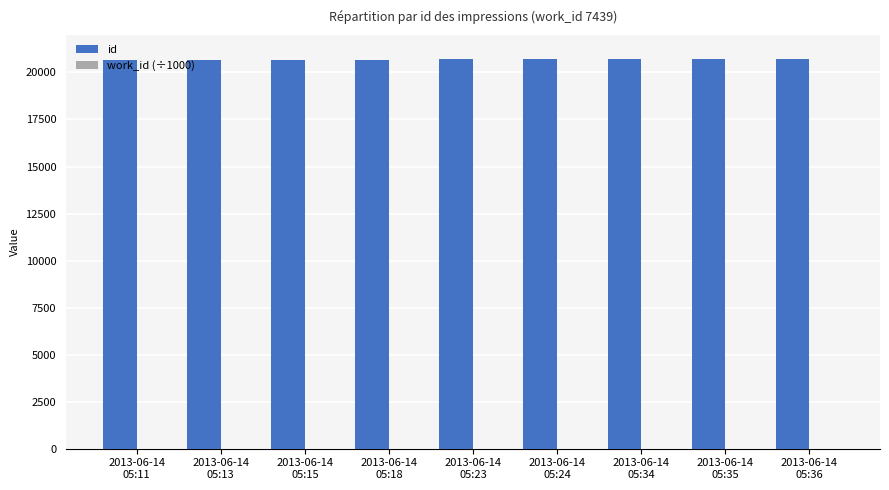

Which series has the largest total across all categories?

id